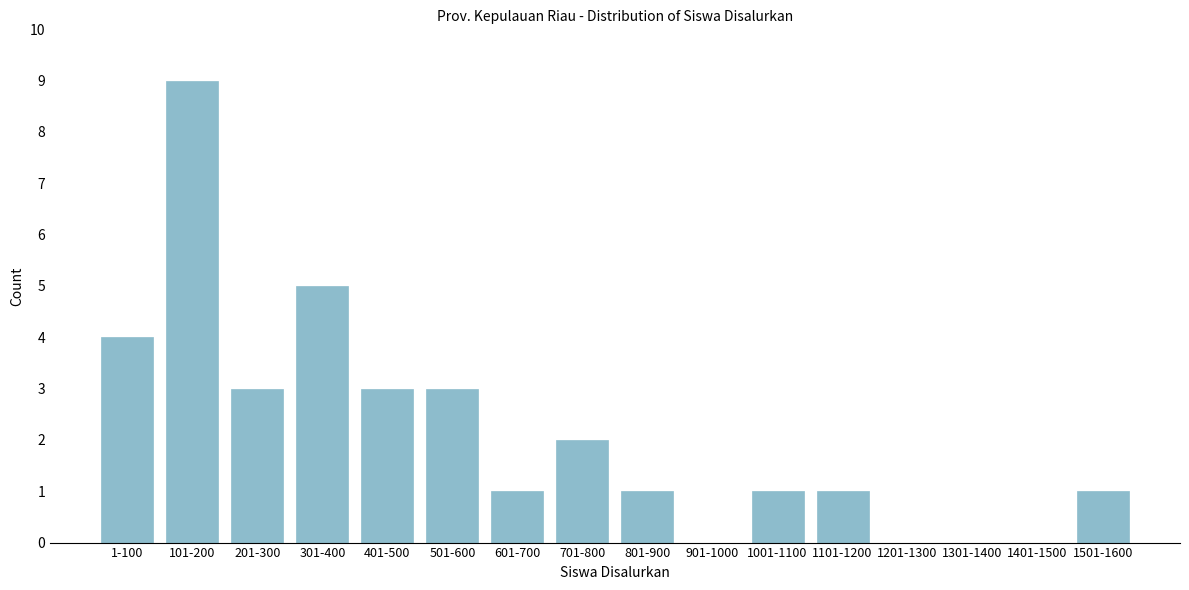

Reading left to right, what are all the values shown in this chart?

1-100=4	101-200=9	201-300=3	301-400=5	401-500=3	501-600=3	601-700=1	701-800=2	801-900=1	901-1000=0	1001-1100=1	1101-1200=1	1201-1300=0	1301-1400=0	1401-1500=0	1501-1600=1